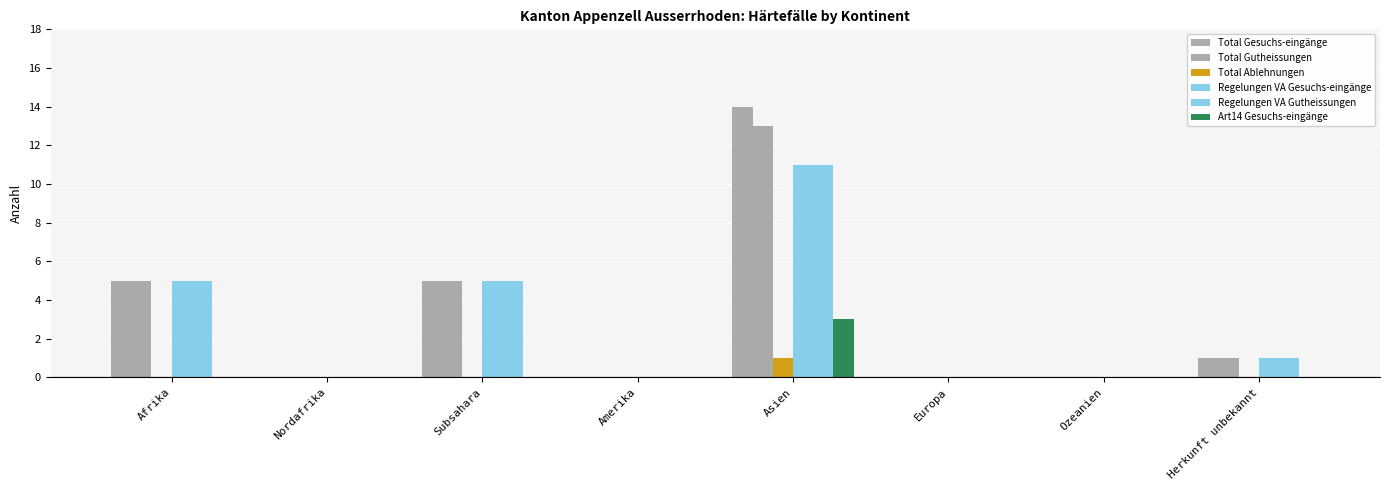

Reading left to right, extract all data points from this chart.

Total Gesuchs-eingänge: 5	0	5	0	14	0	0	1
Total Gutheissungen: 5	0	5	0	13	0	0	1
Total Ablehnungen: 0	0	0	0	1	0	0	0
Regelungen VA Gesuchs-eingänge: 5	0	5	0	11	0	0	1
Regelungen VA Gutheissungen: 5	0	5	0	11	0	0	1
Art14 Gesuchs-eingänge: 0	0	0	0	3	0	0	0